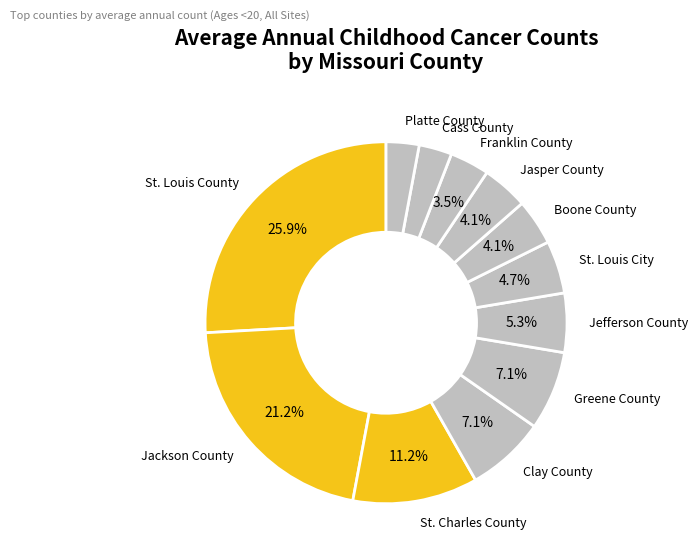

To the nearest percent, what is the difference between the largest and smallest slice percentages?

23%